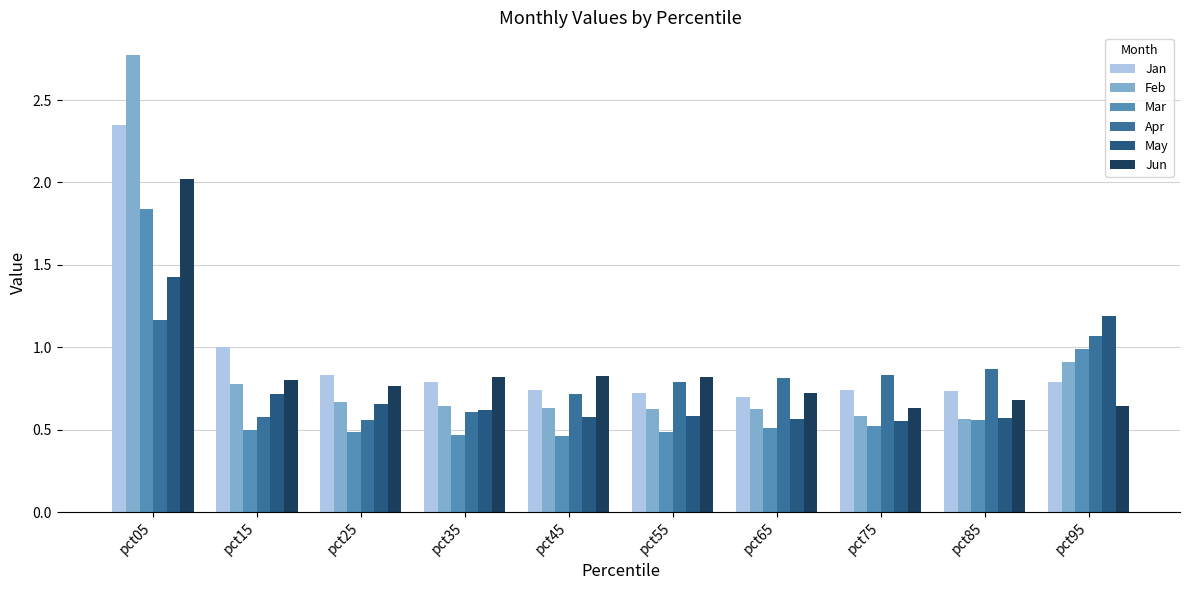

Which series changed the most between pct05 and pct85?

Feb